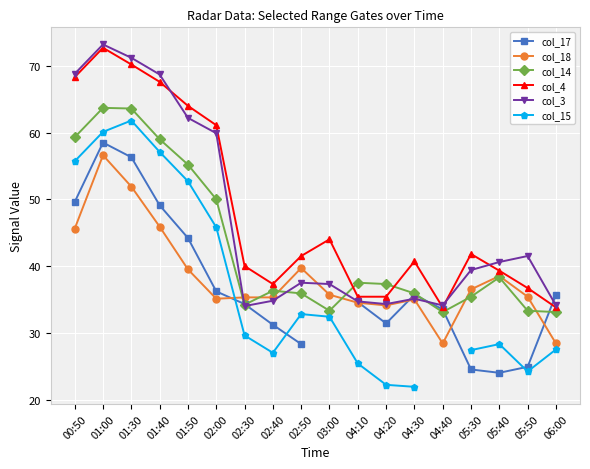

What is the label of the 8th point from the right?

04:10